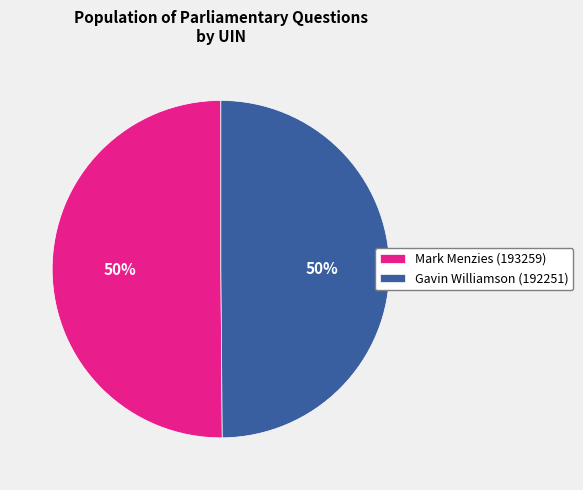

To the nearest percent, what percentage of the pie is Mark Menzies (193259)?

50%